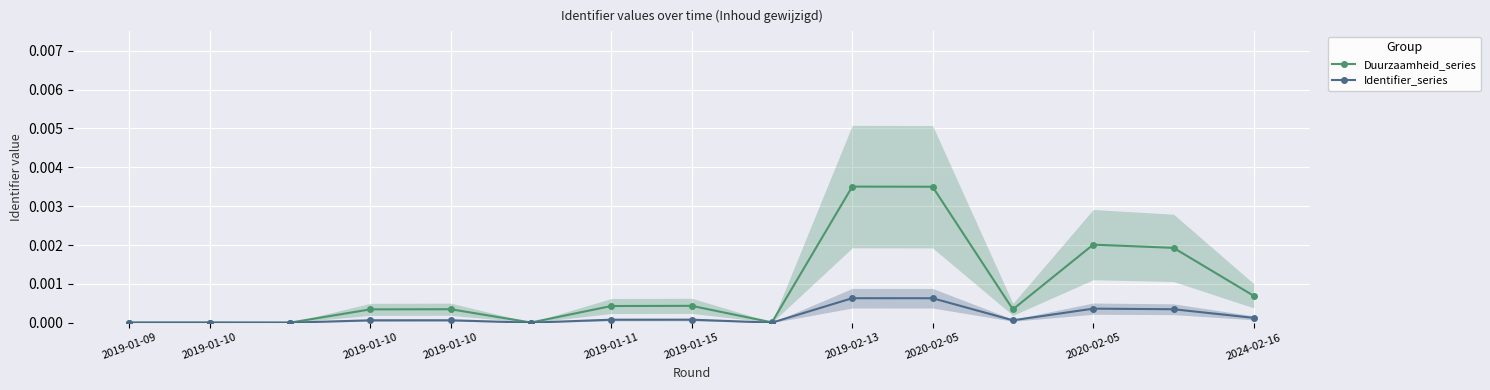

The value of Duurzaamheid_series at 2019-01-09 is 0.0. True or false?

True